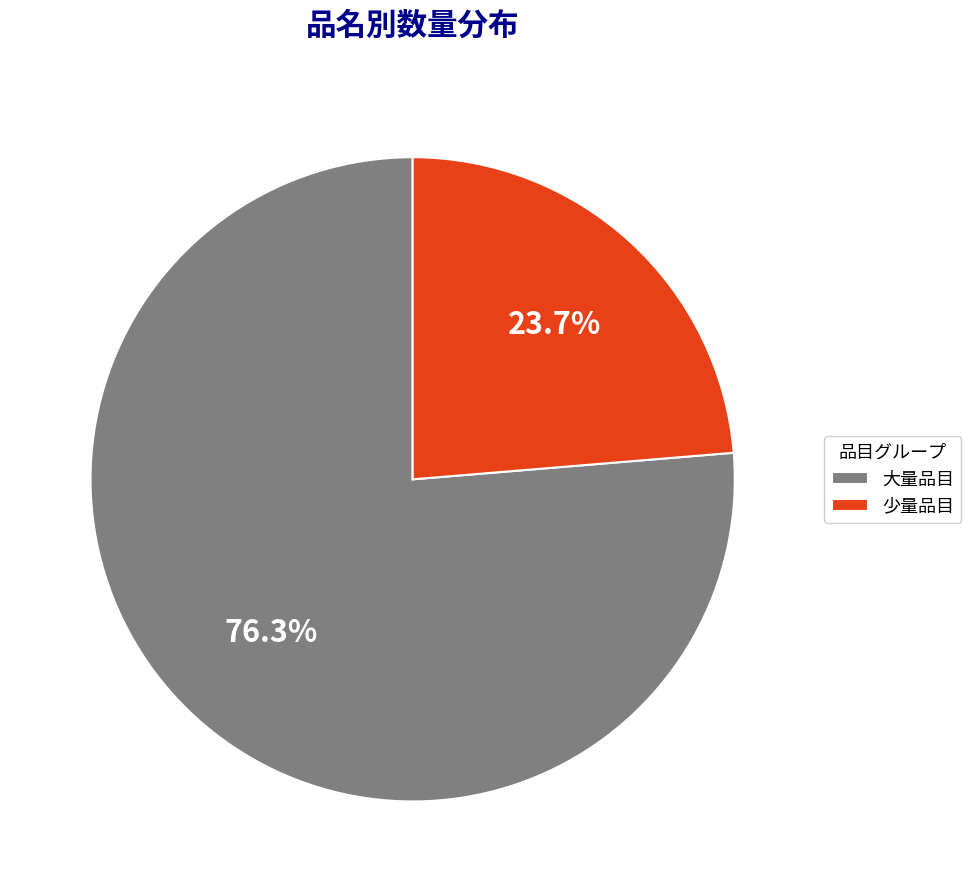

What is the total percentage of 大量品目 and 少量品目?

100.0%